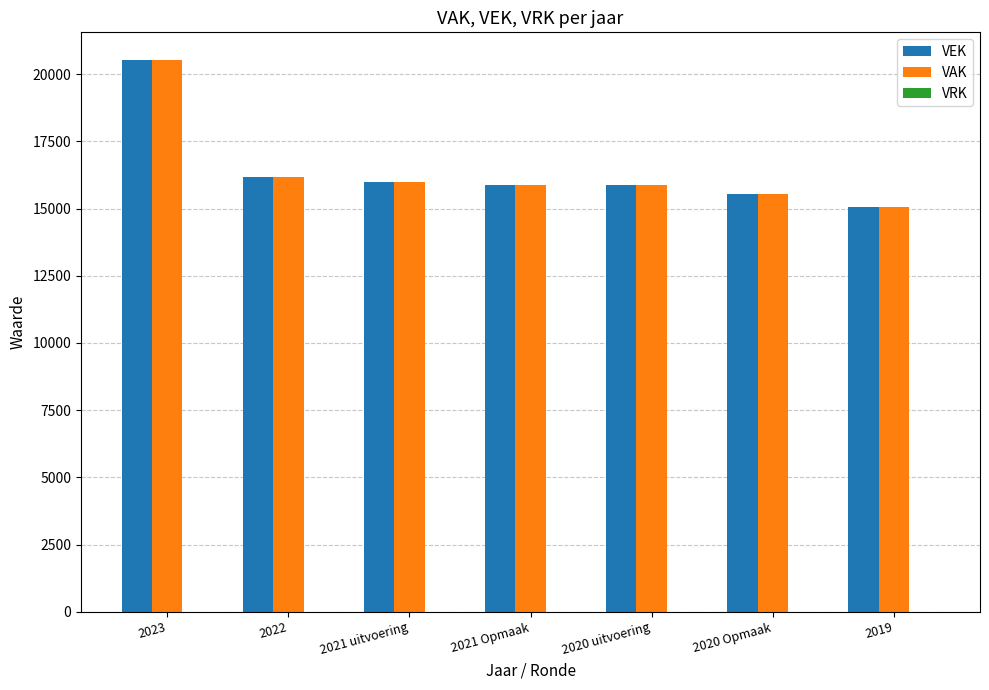

Is it true that VAK equals 15866 at 2021 Opmaak?

True